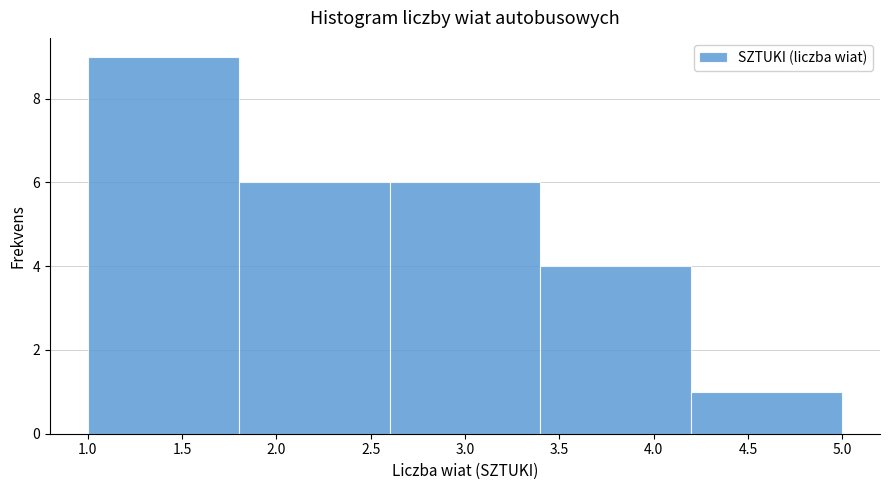

What is the height of the bar covering 1.0 to 1.8 on the x-axis? The values are not printed on the chart, so give them approximately, as read against the axis.

9